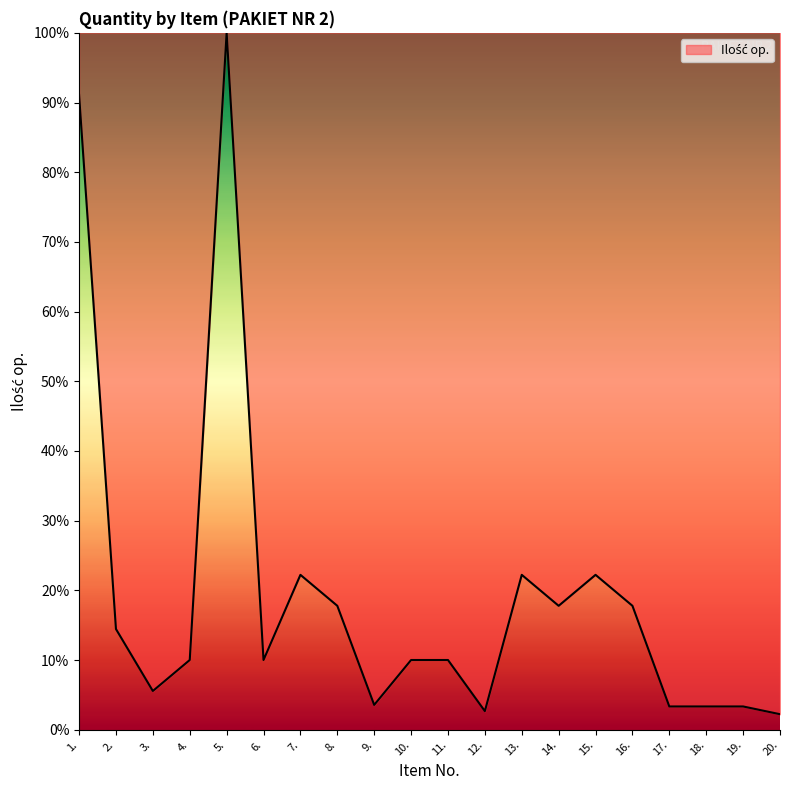

What is the smallest value displayed?

2.2